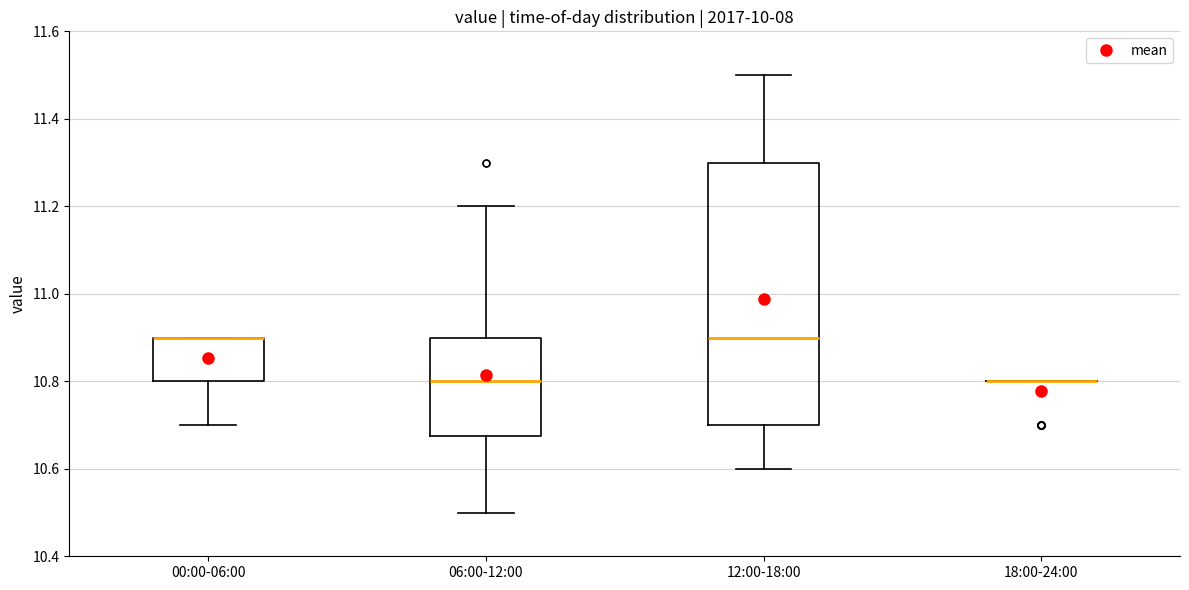

Where is the lower edge of the box for 12:00-18:00 on the y-axis? The values are not printed on the chart, so give them approximately, as read against the axis.

10.70